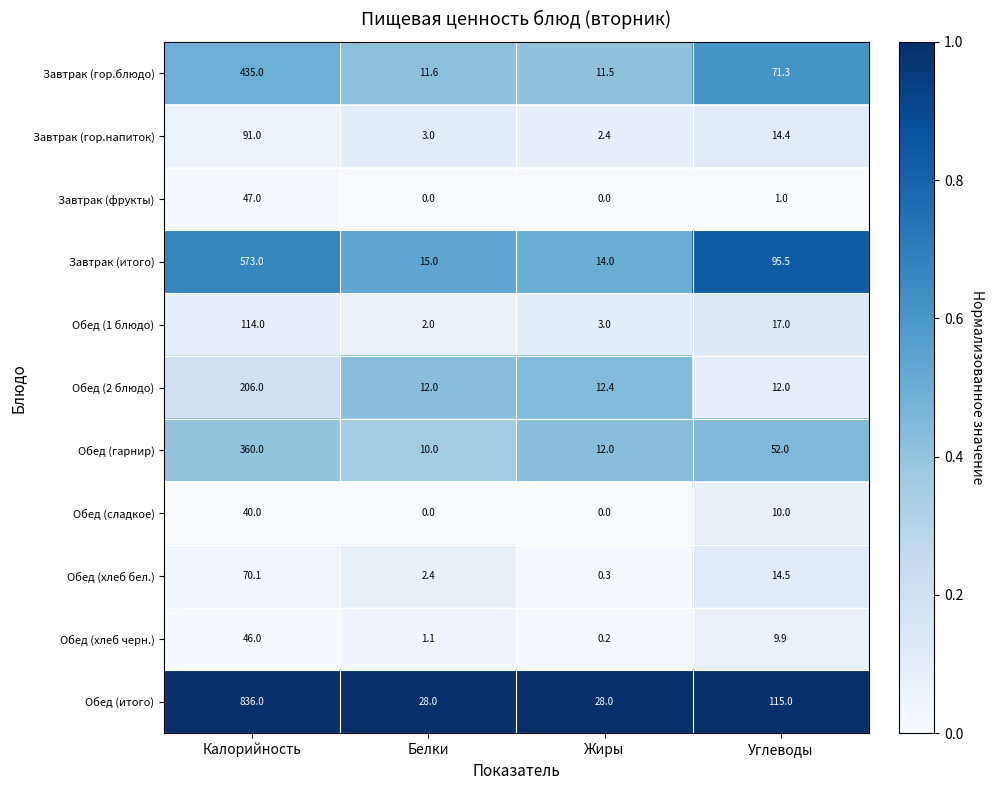

What is the greatest value displayed?

836.0